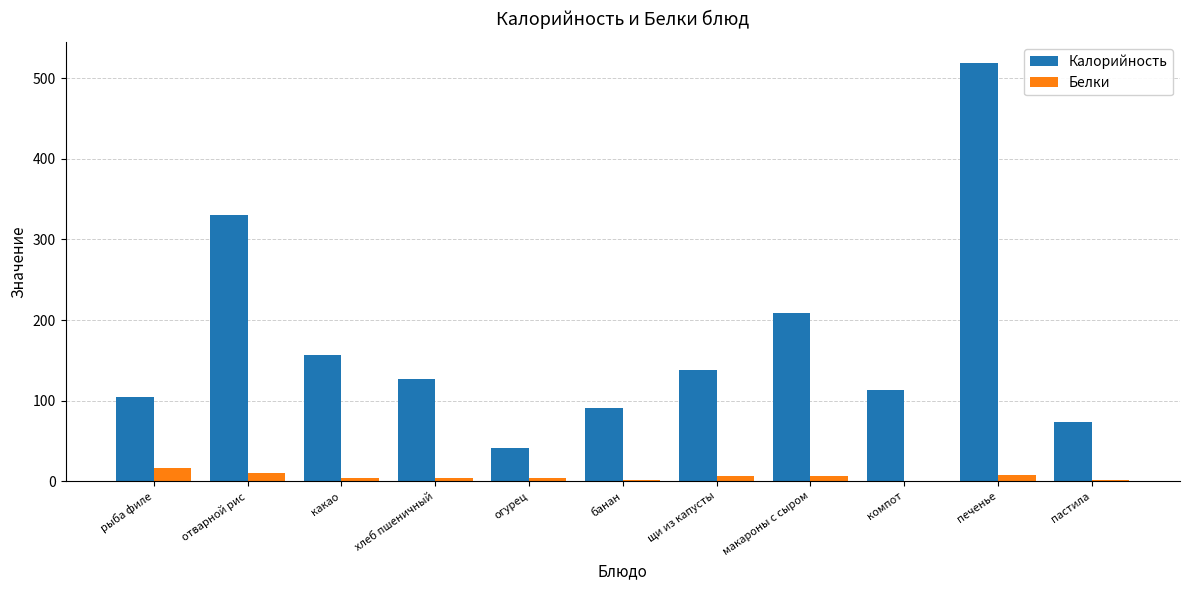

Which category has the highest value in the Калорийность series?

печенье